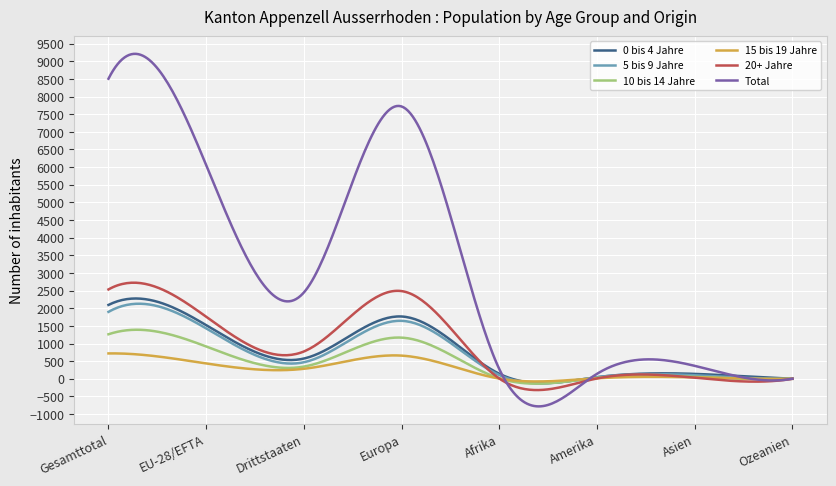

What is the maximum value shown in the chart?

9210.8